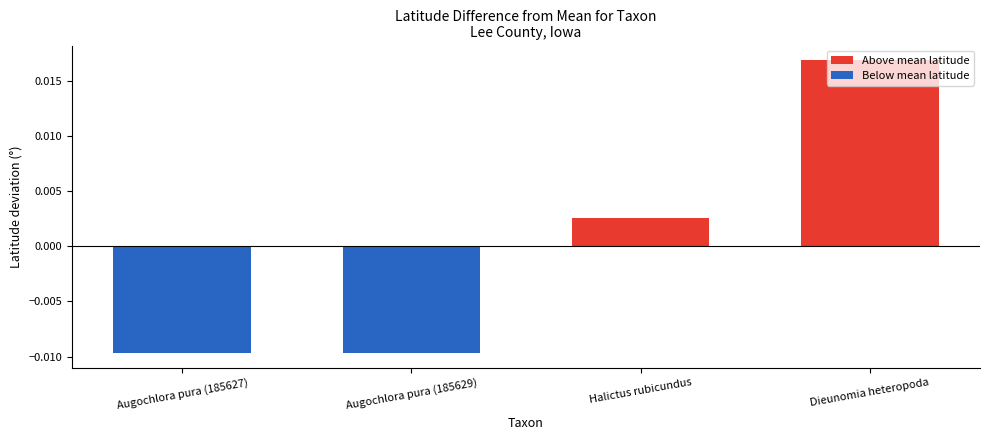

What is the label of the 3rd bar from the left?

Halictus rubicundus